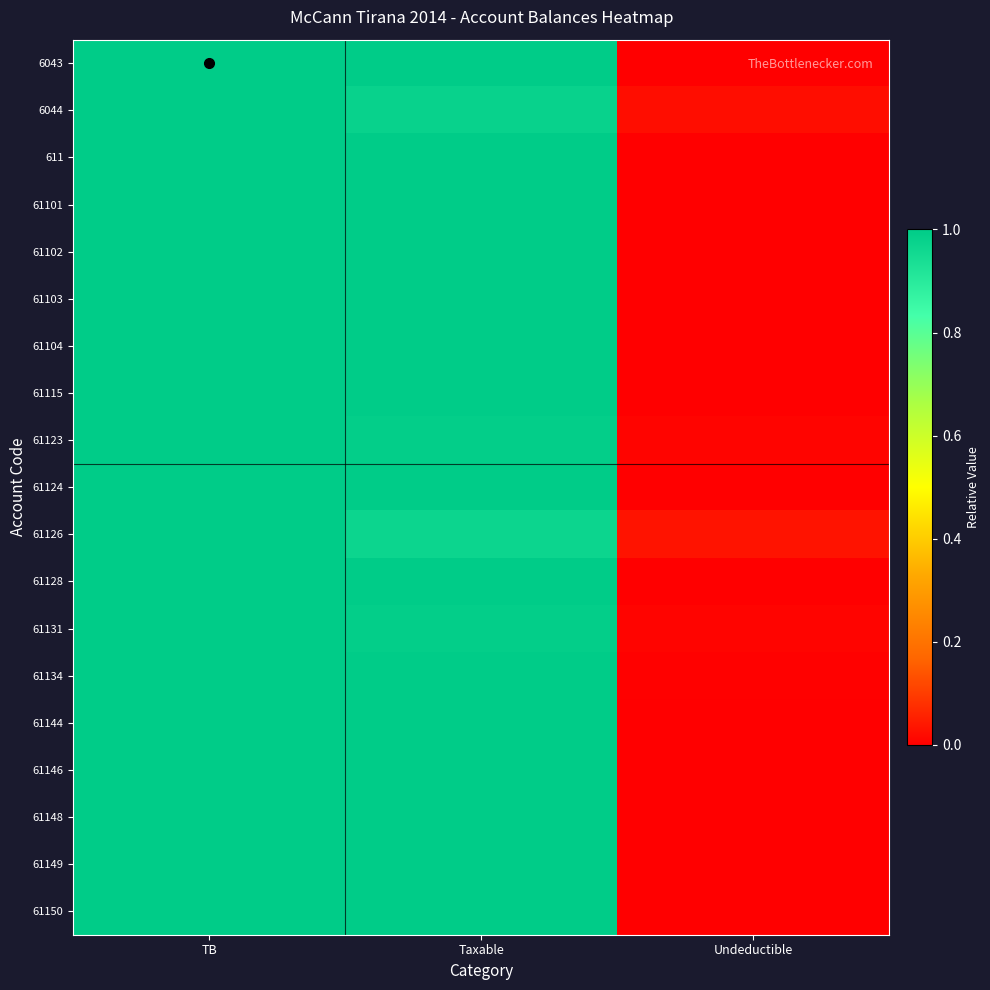

At which category is the sum across all series the highest?

TB